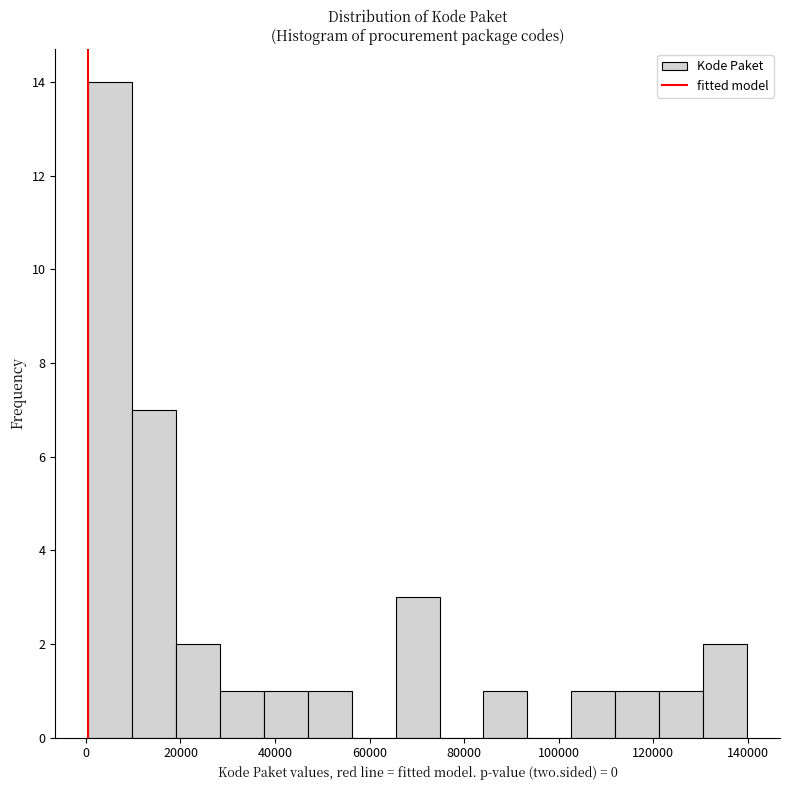

Reading left to right, list every bar in this chart as the range it spans on the x-axis followed by its height. Neither the bar edges nor the heights are printed on the chart, so give them approximately, as read against the axes.

0 to 10000: 14
10000 to 20000: 7
20000 to 28000: 2
28000 to 38000: 1
38000 to 46000: 1
46000 to 56000: 1
56000 to 66000: 0
66000 to 74000: 3
74000 to 84000: 0
84000 to 94000: 1
94000 to 102000: 0
102000 to 112000: 1
112000 to 122000: 1
122000 to 130000: 1
130000 to 140000: 2